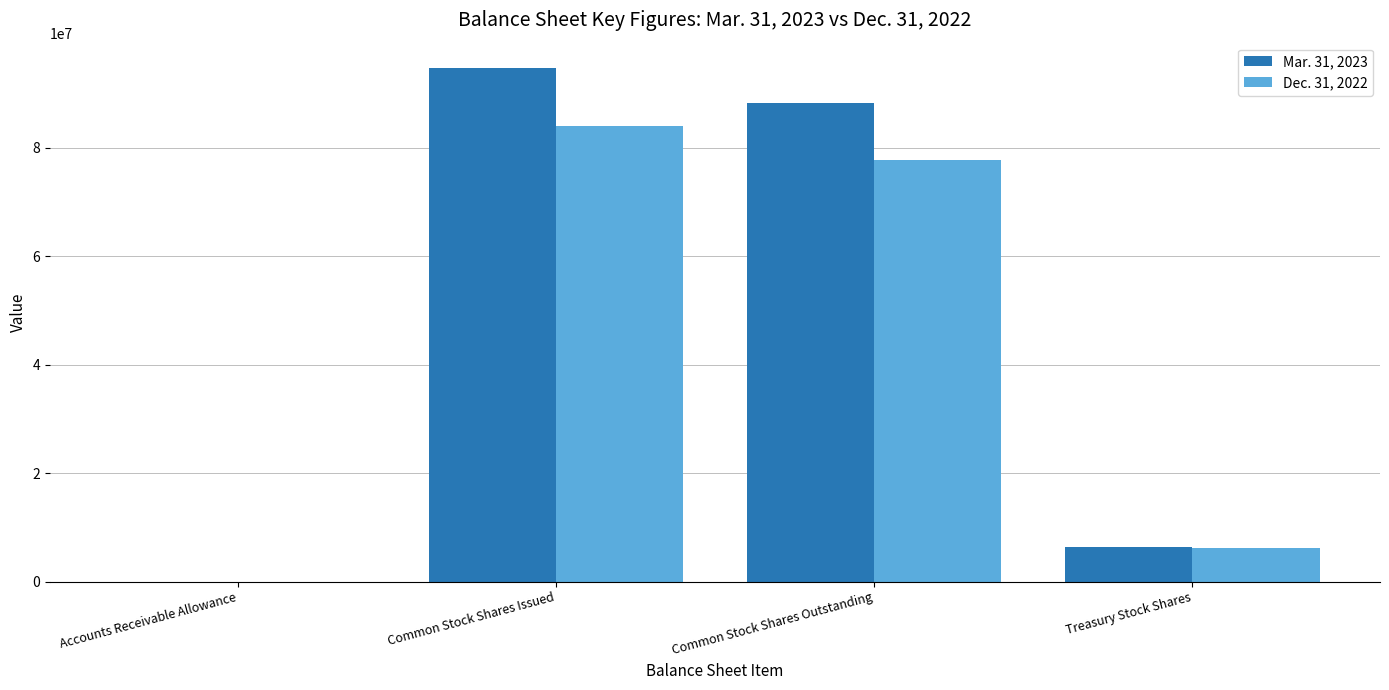

Reading right to left, list all the values displayed in this chart.

Mar. 31, 2023: Treasury Stock Shares=6442728	Common Stock Shares Outstanding=88170936	Common Stock Shares Issued=94613664	Accounts Receivable Allowance=645
Dec. 31, 2022: Treasury Stock Shares=6127527	Common Stock Shares Outstanding=77788391	Common Stock Shares Issued=83915918	Accounts Receivable Allowance=623